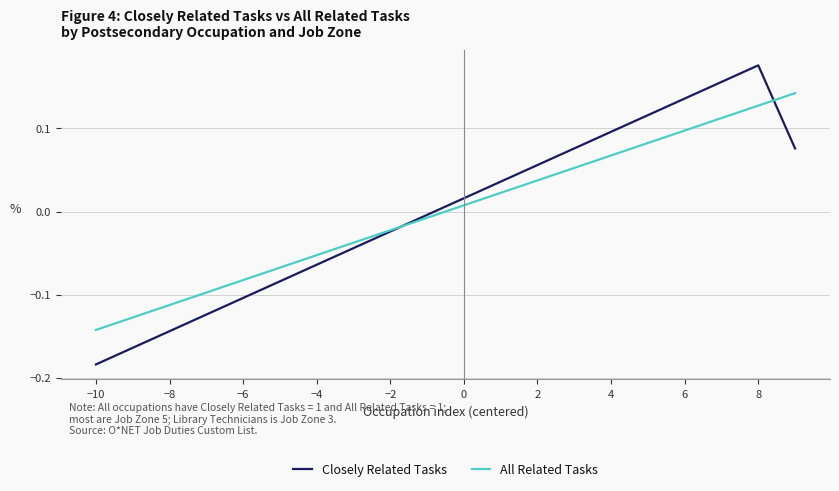

List the series in order of their peak value, lowest first.

All Related Tasks, Closely Related Tasks